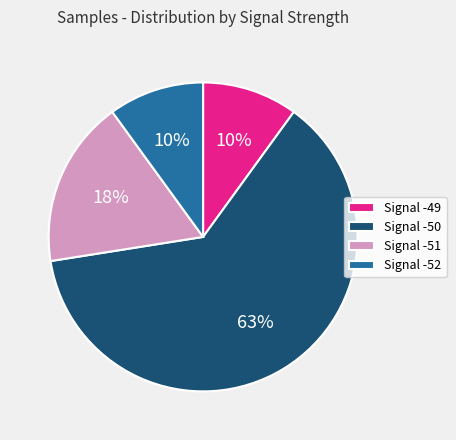

What percentage is the Signal -51 slice, to the nearest percent?

18%